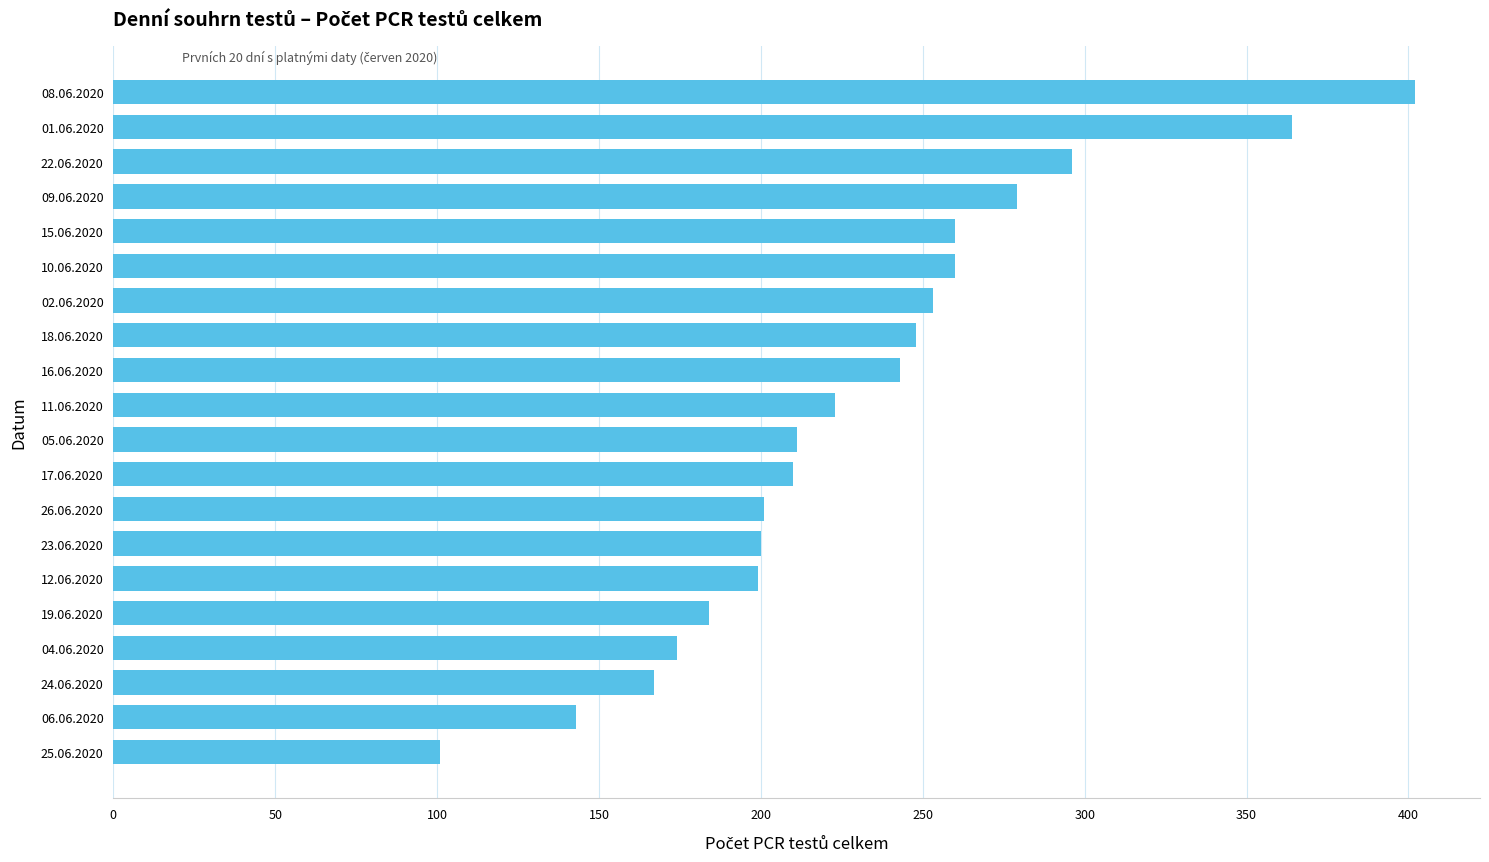

The chart shows a value of 412 at 10.06.2020. True or false?

False